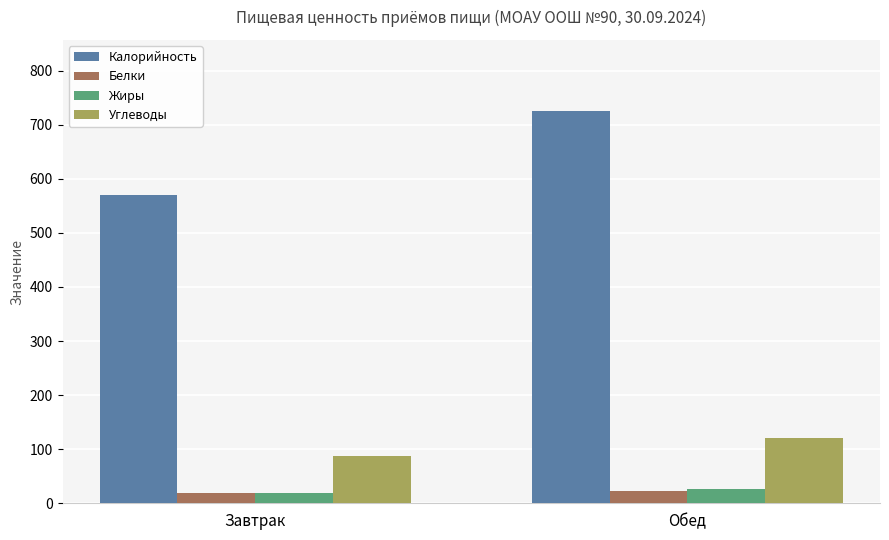

The value of Углеводы at Завтрак is 87.8. True or false?

True